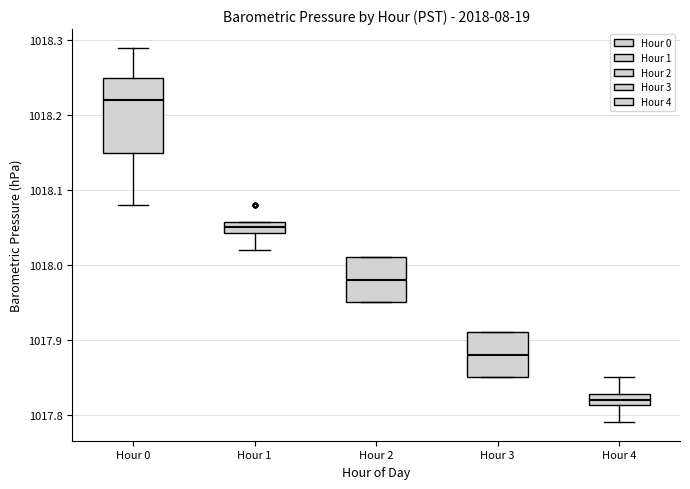

Which box's median line is the highest?

Hour 0